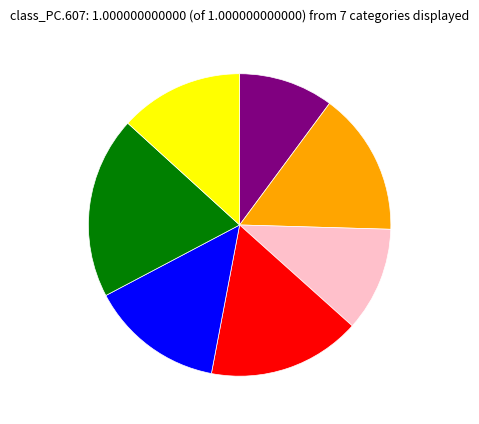

Is there any slice that represents more than half of the pie?

No